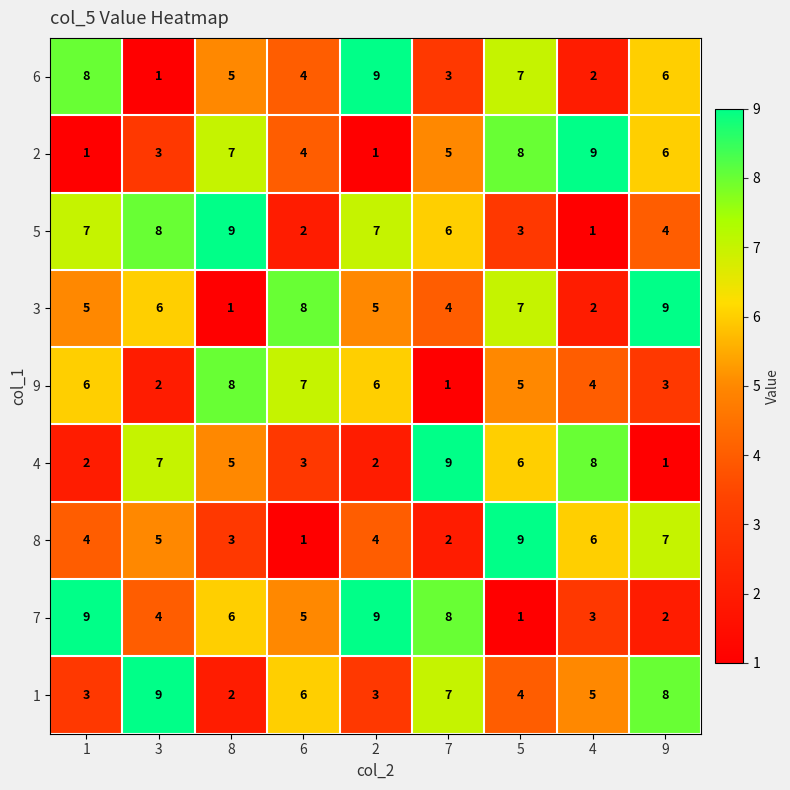

What is the sum of the 1 values at 7 and 3?

16